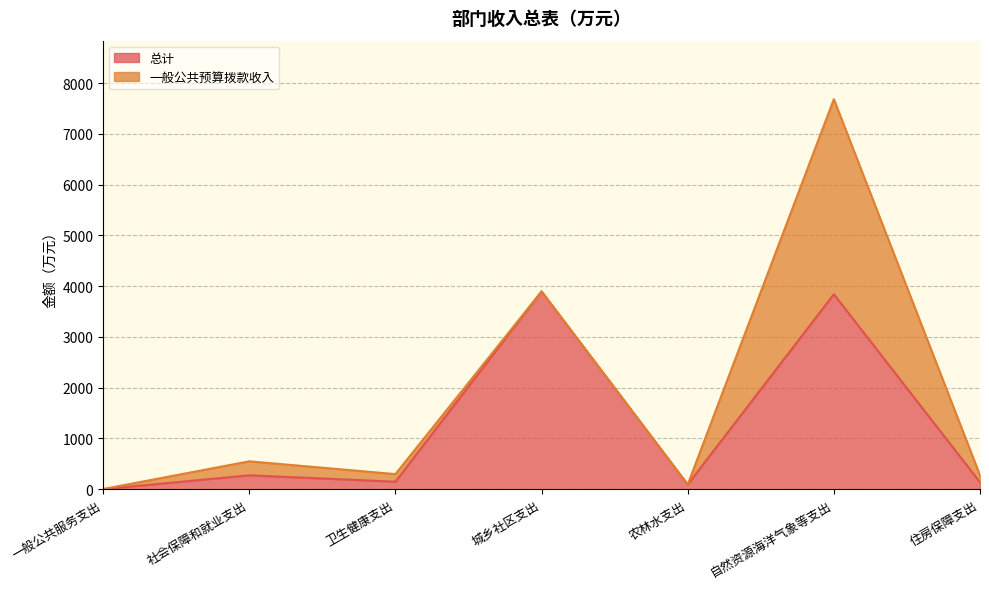

Between 一般公共服务支出 and 城乡社区支出, which is larger?

城乡社区支出